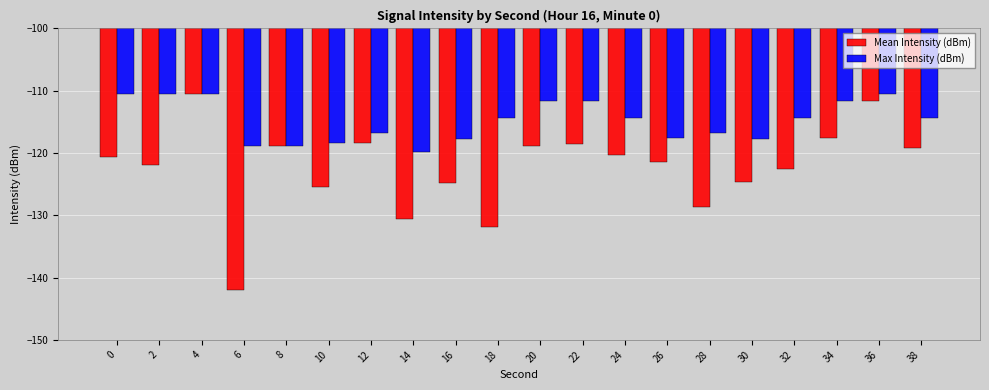

What is the difference between the highest and lowest values at 12?

1.6